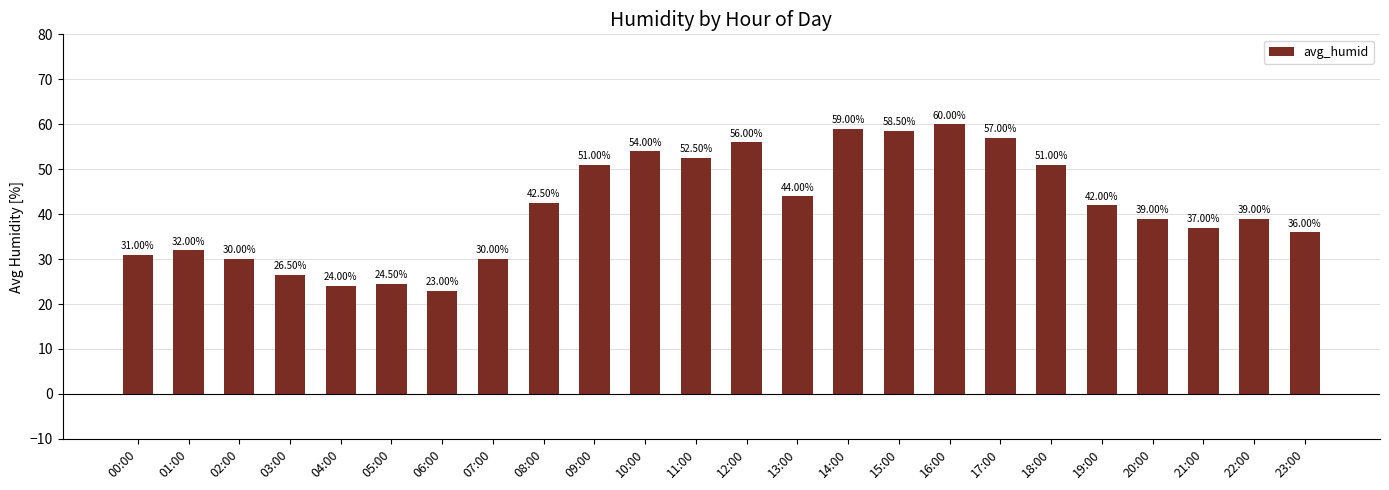

At which label is the value closest to 41?

19:00